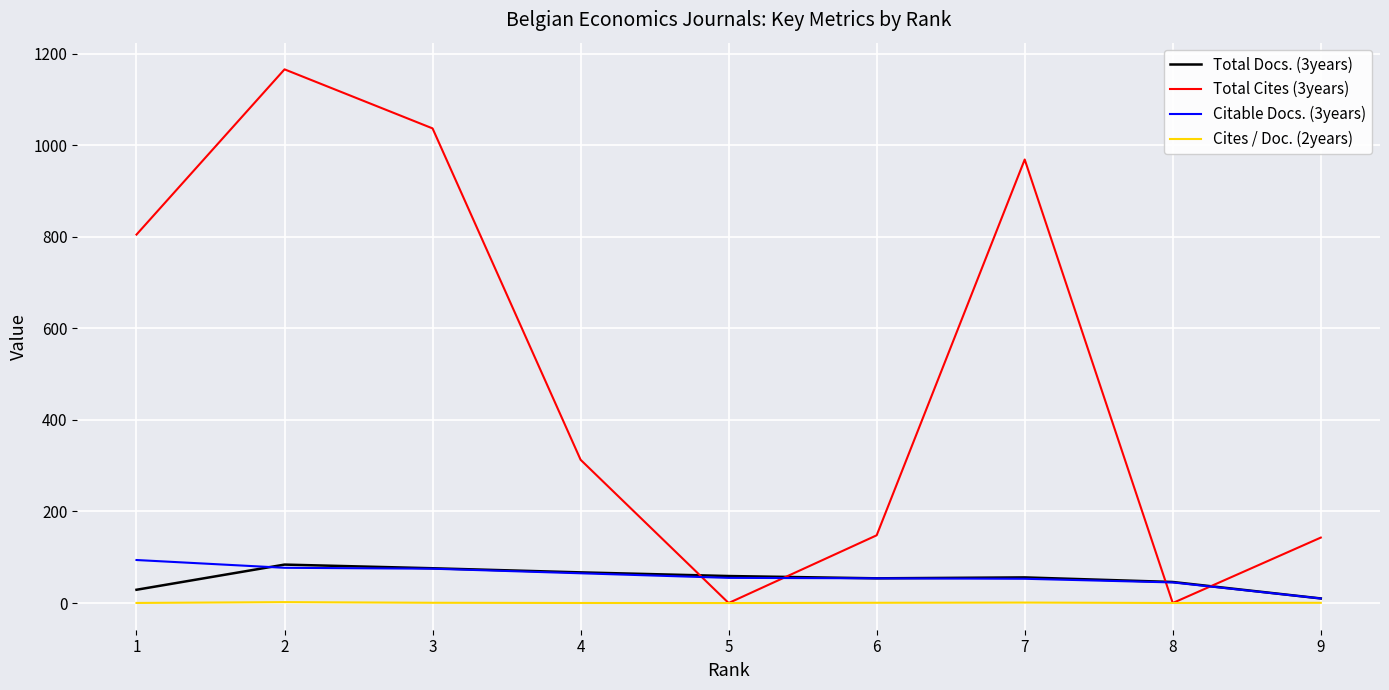

The value of Total Cites (3years) at 5 is 354.5. True or false?

False